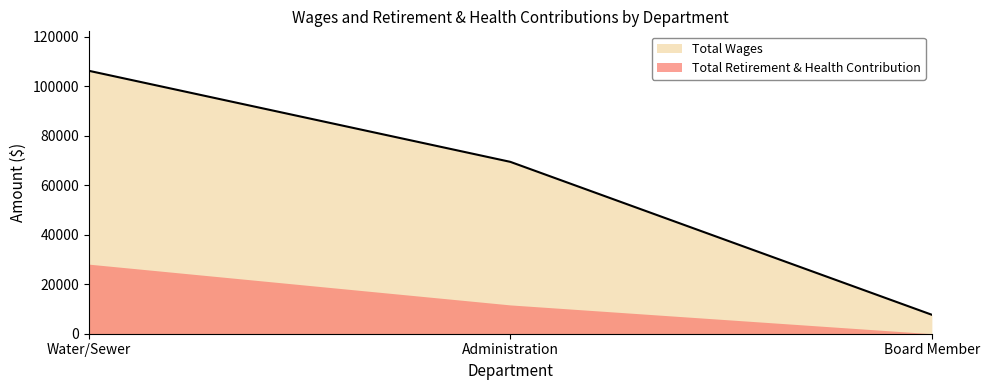

What is the change in value from Water/Sewer to Board Member?

-98621